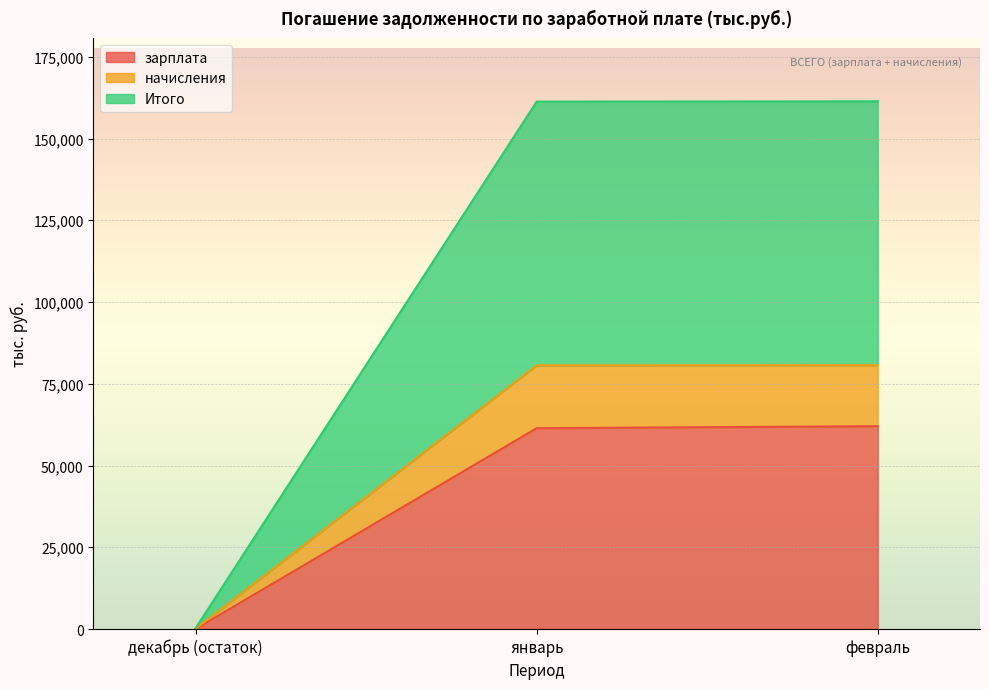

Which series has the widest spread of values?

Итого